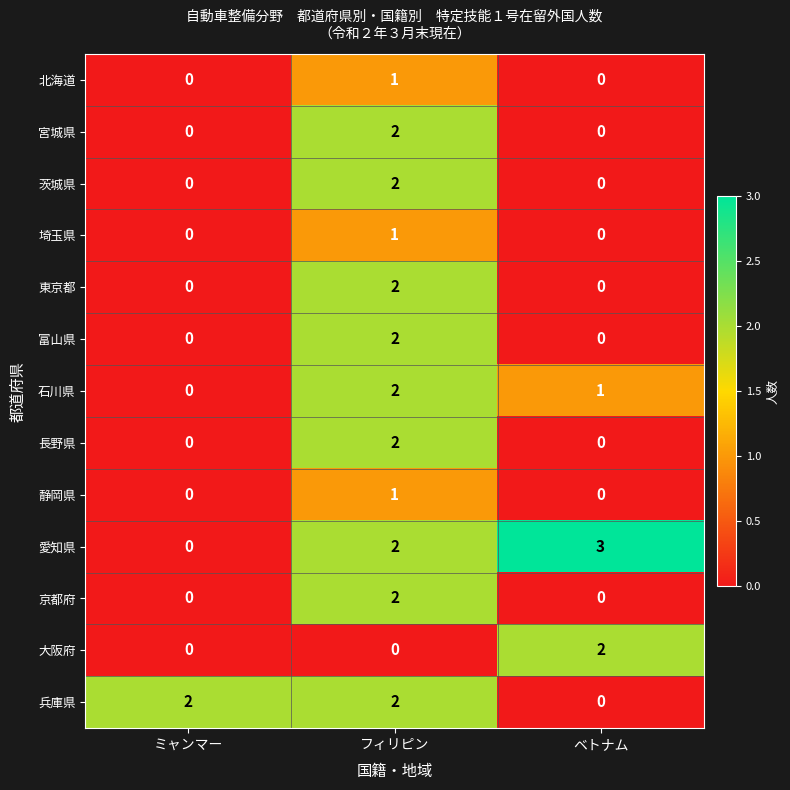

True or false: 兵庫県 has a value of 1 at フィリピン.

False